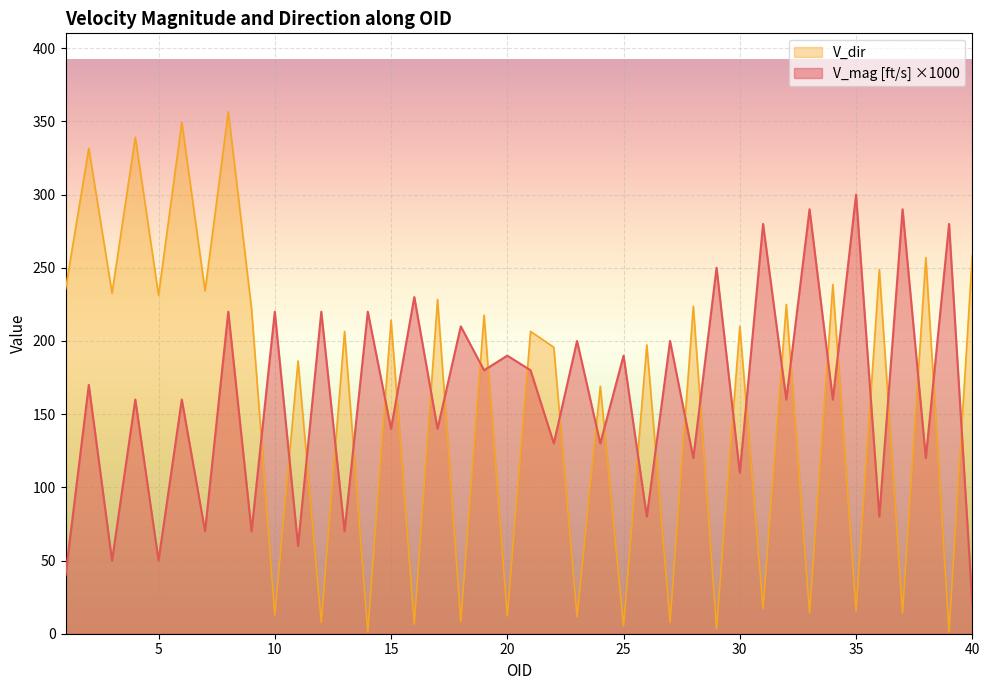

True or false: V_mag [ft/s] and V_dir cross at least once.

True